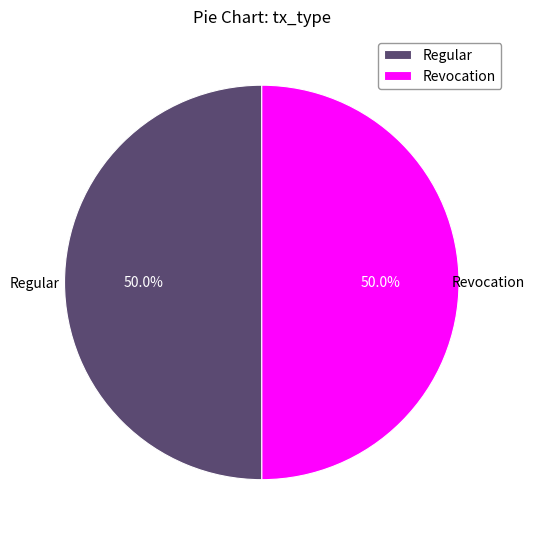

What is the total percentage of Revocation and Regular?

100.0%